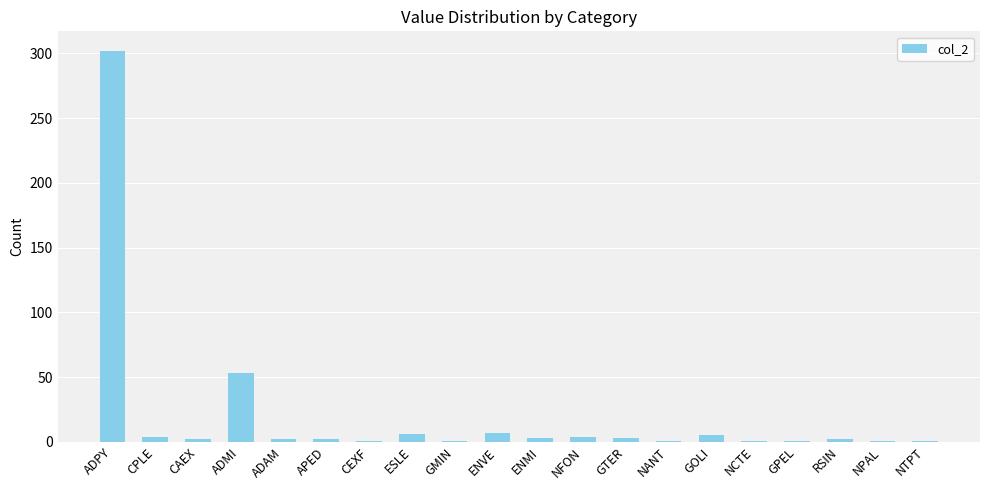

What is the difference between the maximum and minimum values?

301